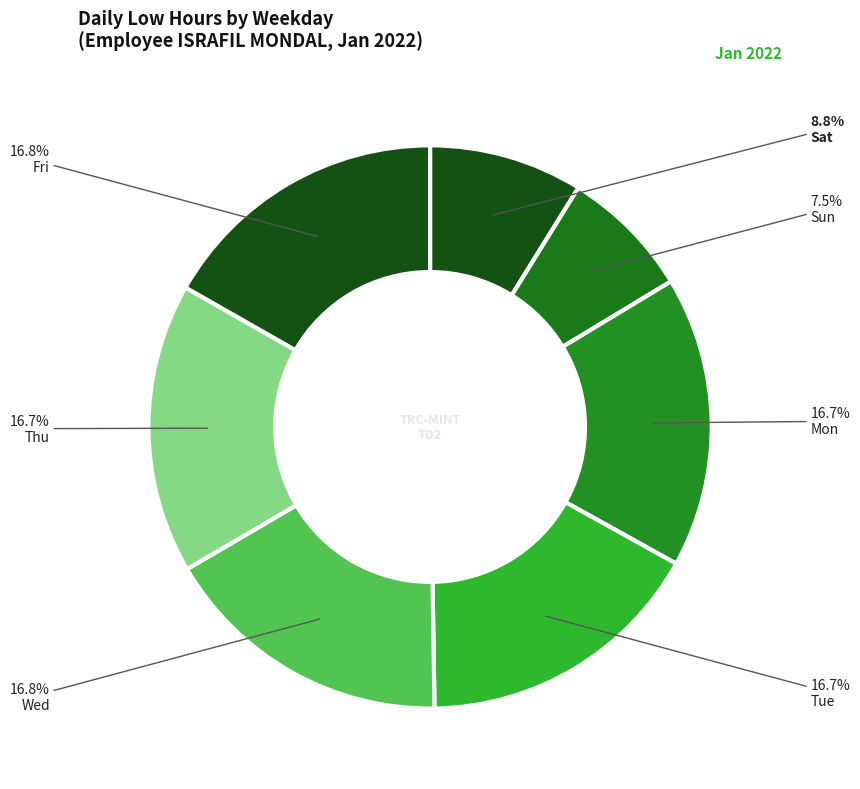

Which slice is the smallest?

Sun